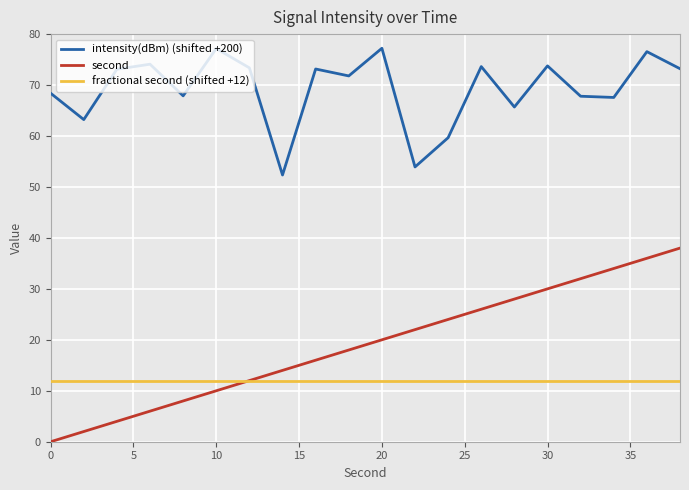

Which series has the widest spread of values?

second